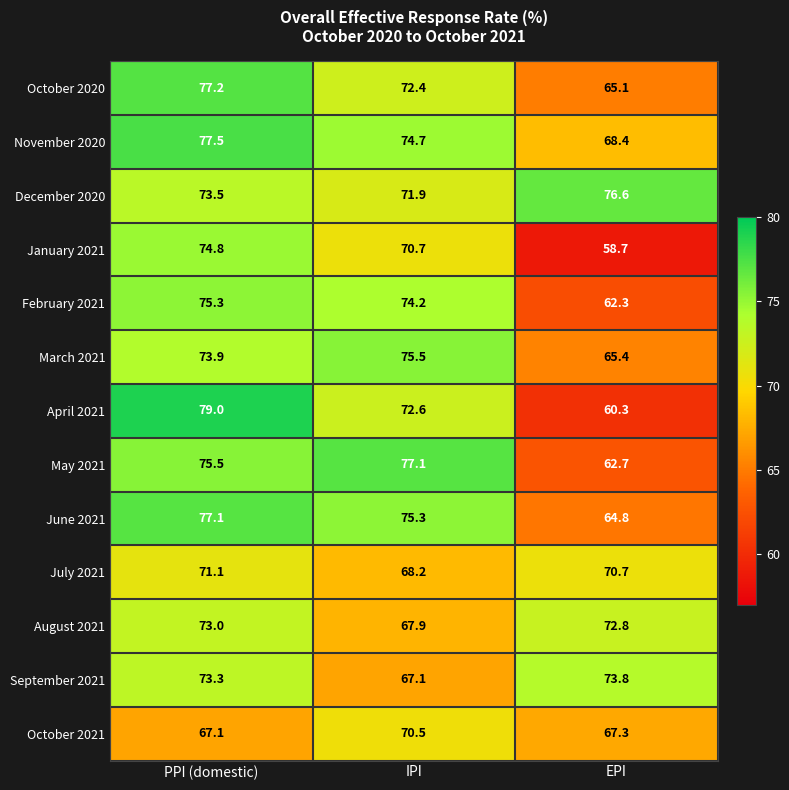

At PPI (domestic), list the series in order from largest to smallest.

April 2021, November 2020, October 2020, June 2021, May 2021, February 2021, January 2021, March 2021, December 2020, September 2021, August 2021, July 2021, October 2021